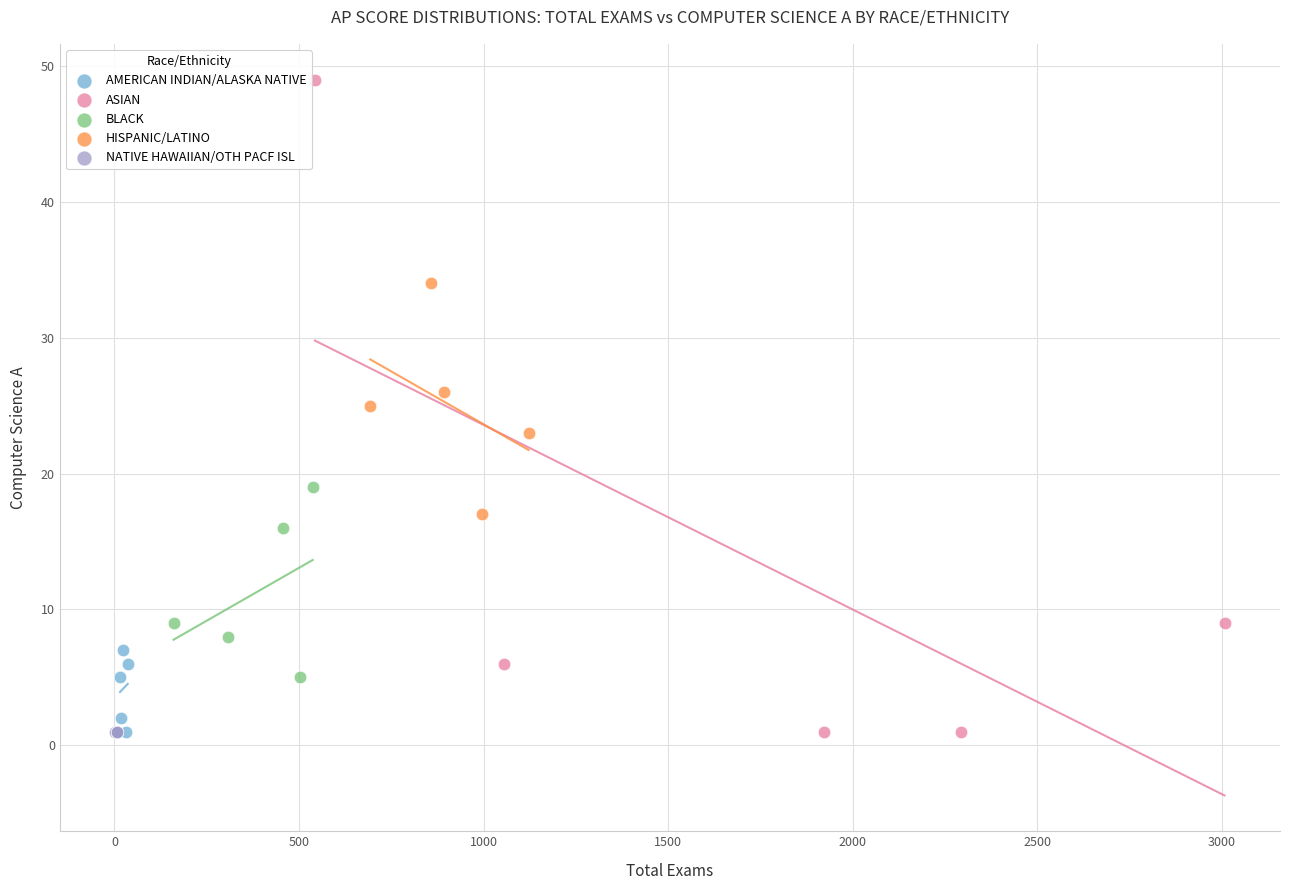

Which series reaches the maximum Y coordinate?

ASIAN